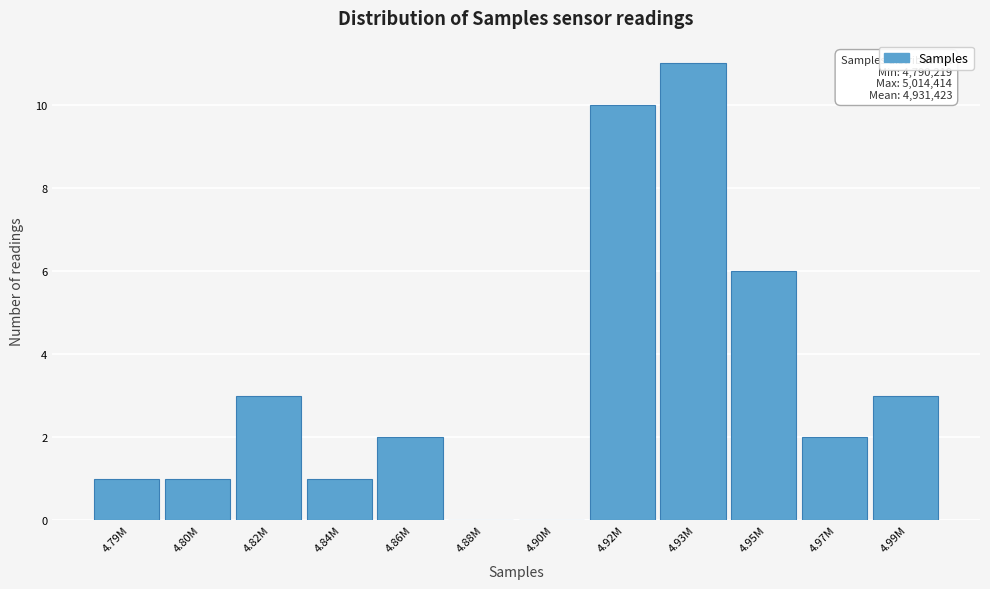

Reading right to left, transcribe all the data shown in this chart.

4.99M=3	4.97M=2	4.95M=6	4.93M=11	4.92M=10	4.90M=0	4.88M=0	4.86M=2	4.84M=1	4.82M=3	4.80M=1	4.79M=1